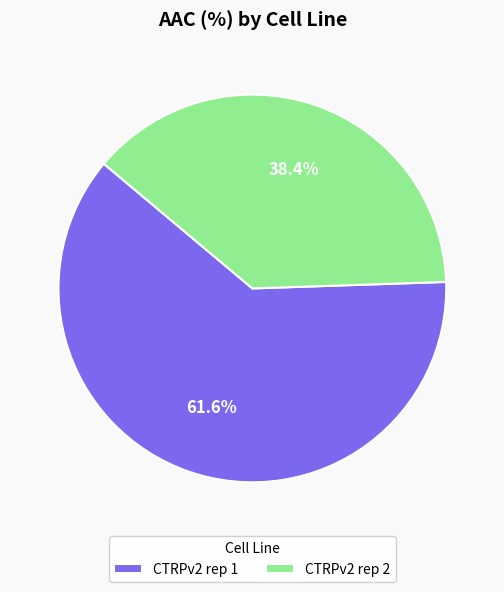

To the nearest percent, what is the difference between the largest and smallest slice percentages?

23%